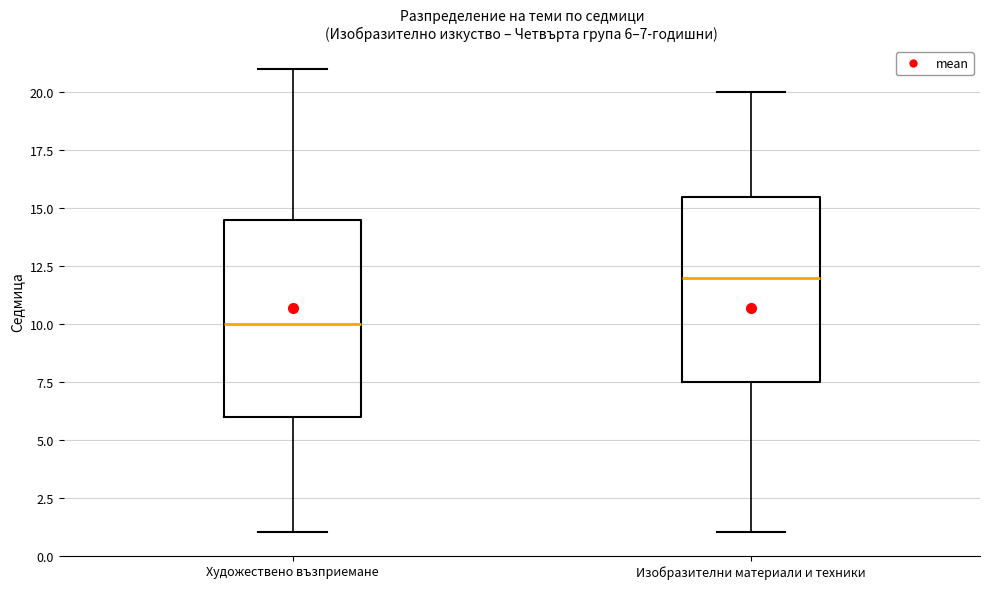

Which box's median line is the highest?

Изобразителни материали и техники